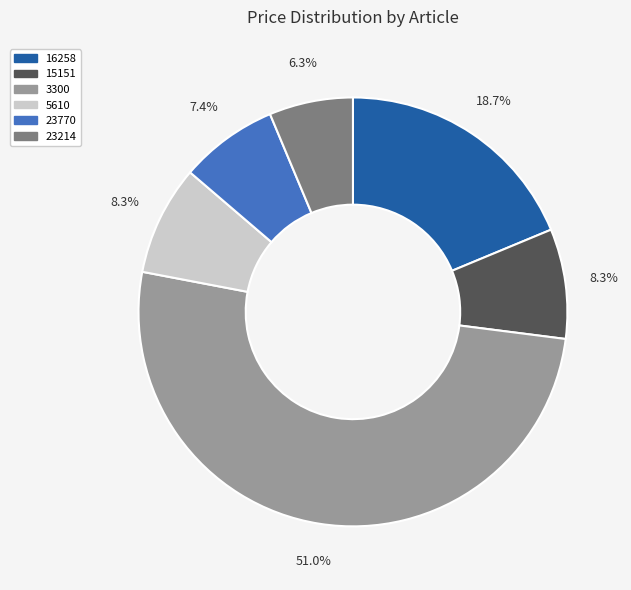

What percentage is NOT represented by 15151?

91.7%